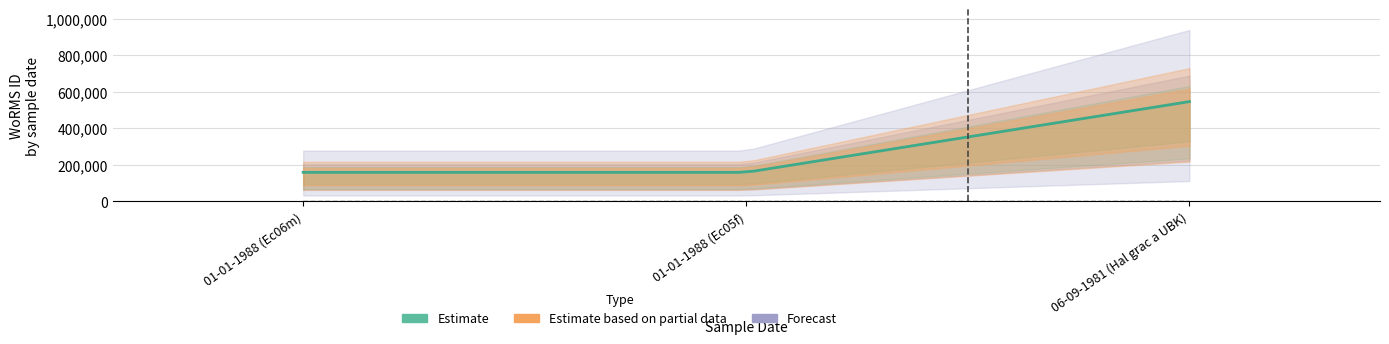

What is the value of the Estimate bar at the 1st from the left?

144099